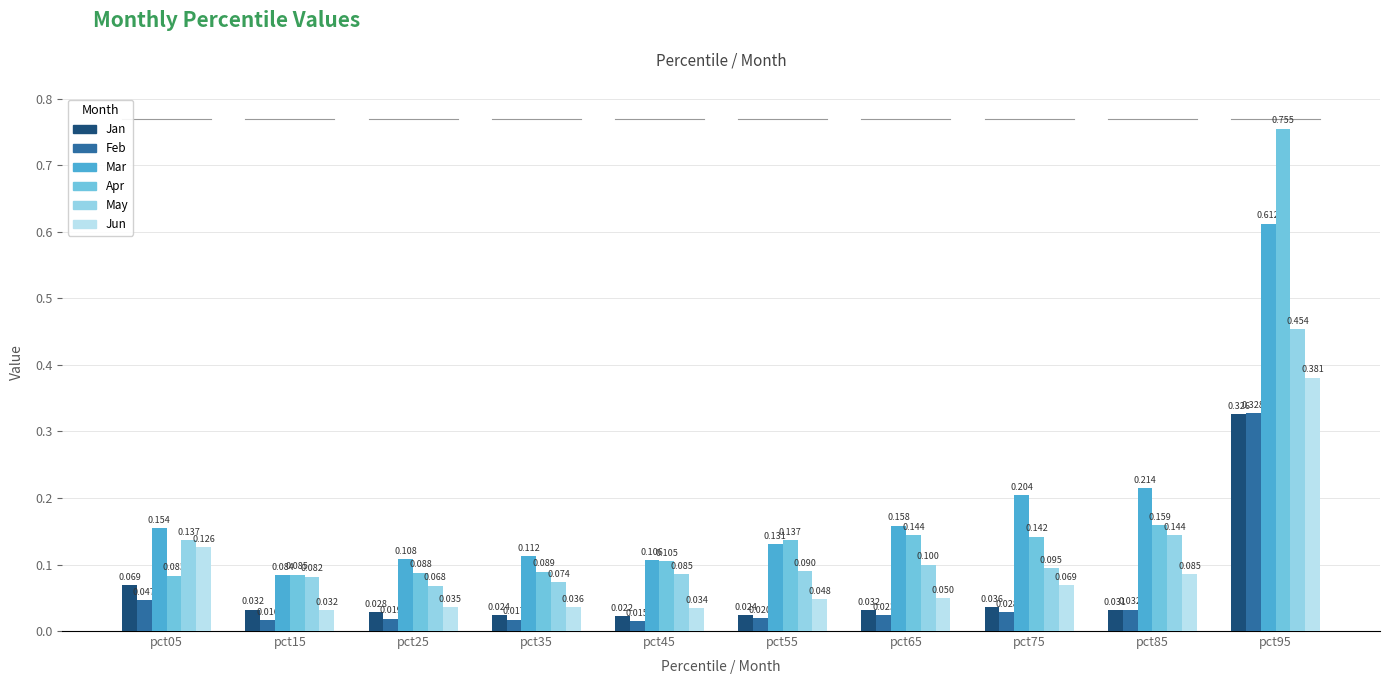

At pct05, list the series in order from largest to smallest.

Mar, May, Jun, Apr, Jan, Feb